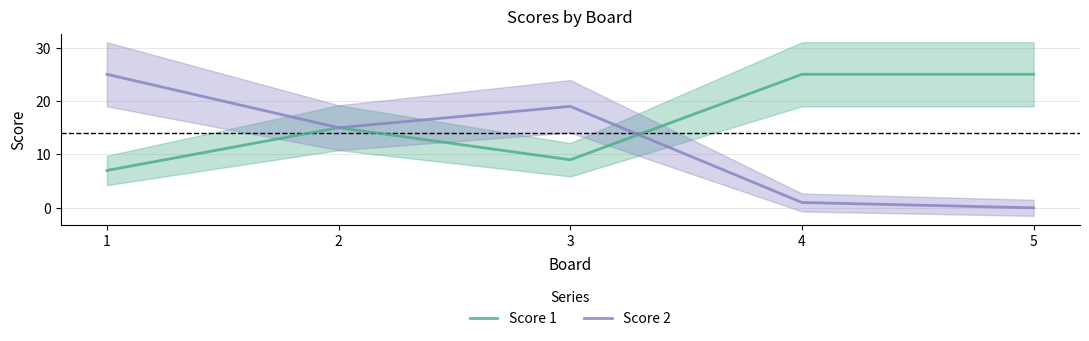

Reading right to left, what are all the values shown in this chart?

Score 1: 25	25	9	15	7
Score 2: 0	1	19	15	25